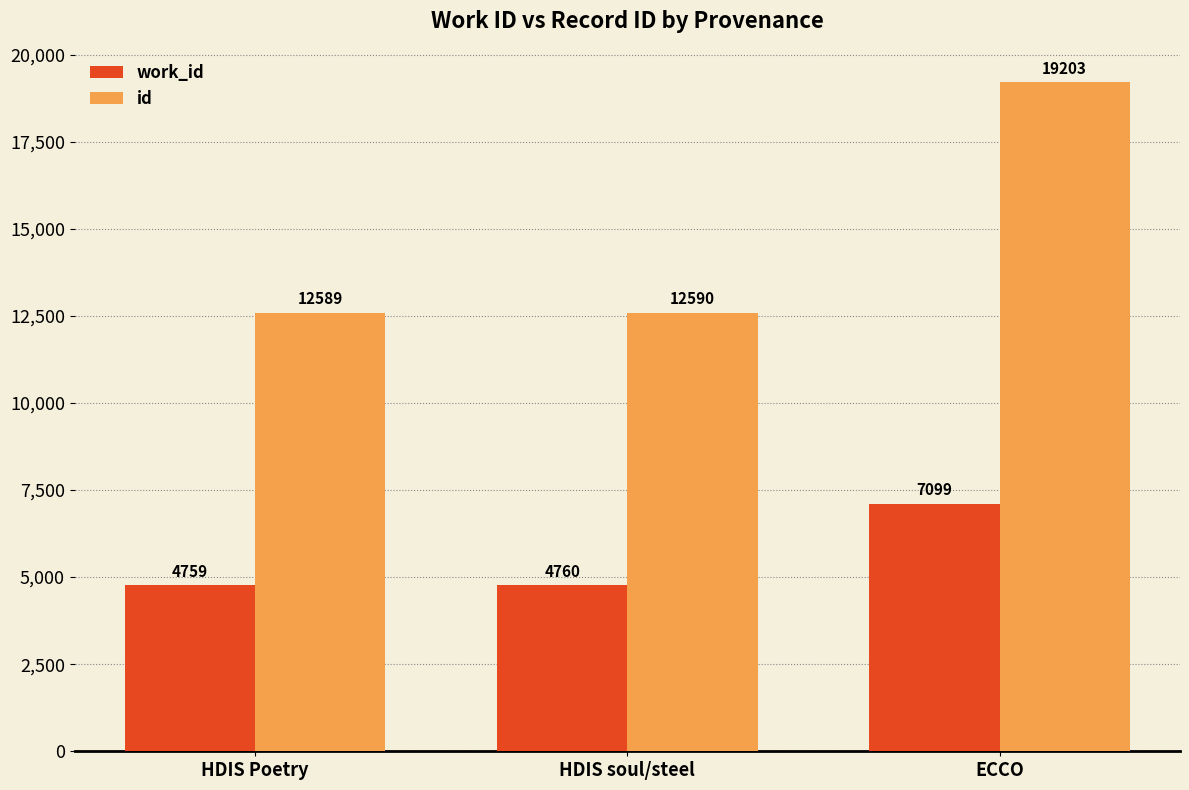

Does the chart contain any negative values?

No